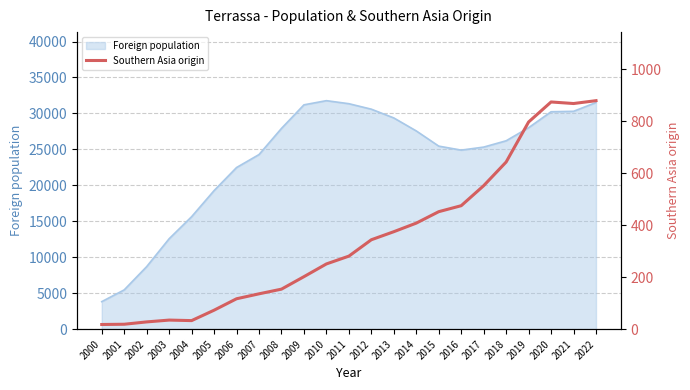

What is the sum of all values?

8014